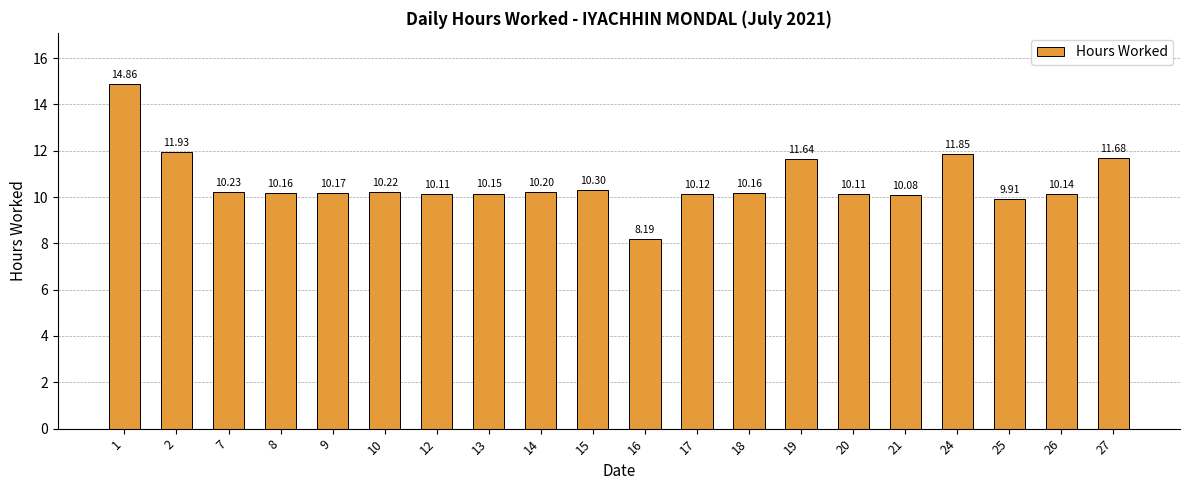

What is the value of the 13th bar from the left?

10.2